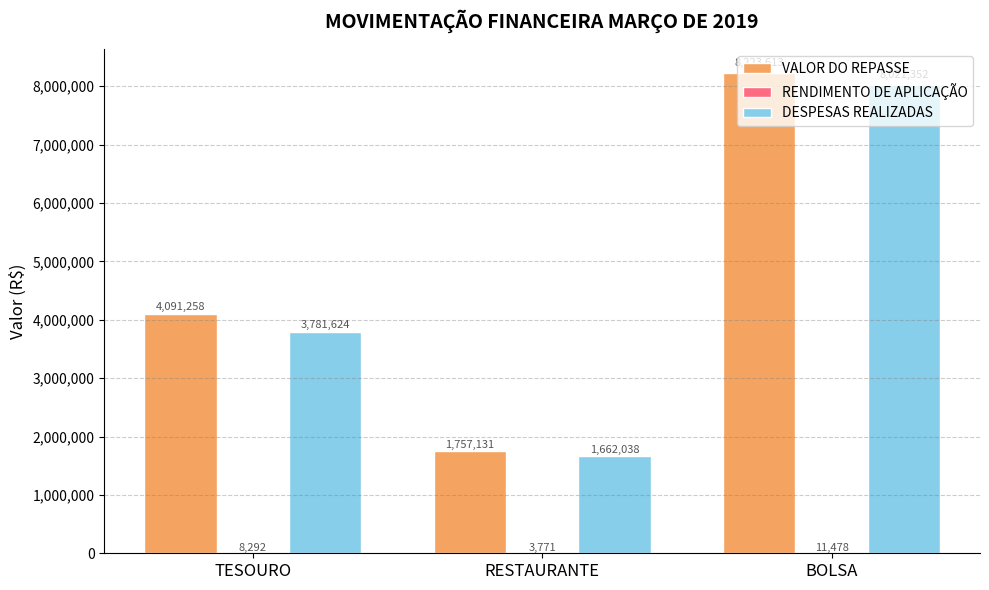

How many groups of bars are there?

3